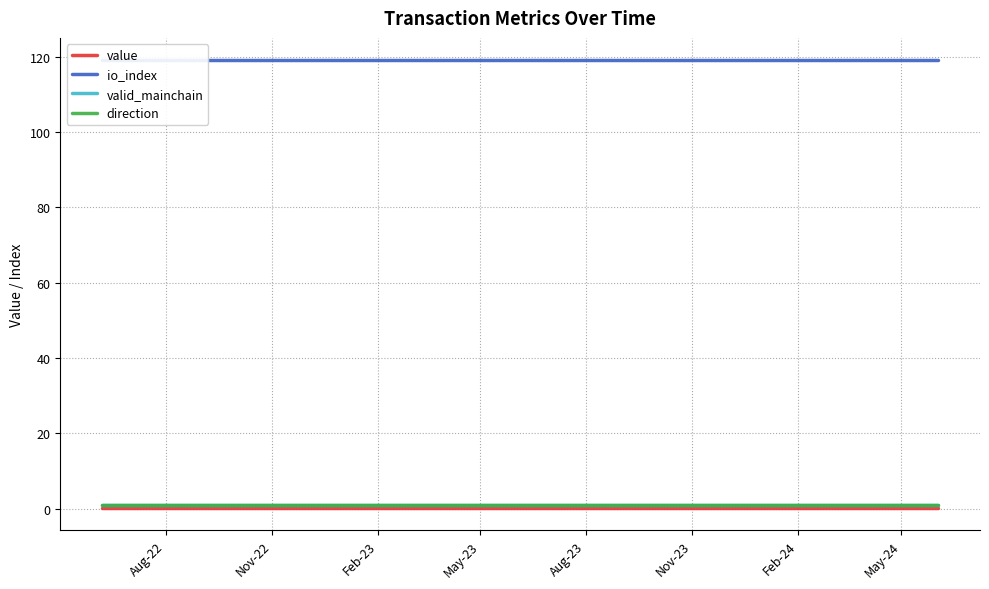

Which series has the largest total across all categories?

io_index